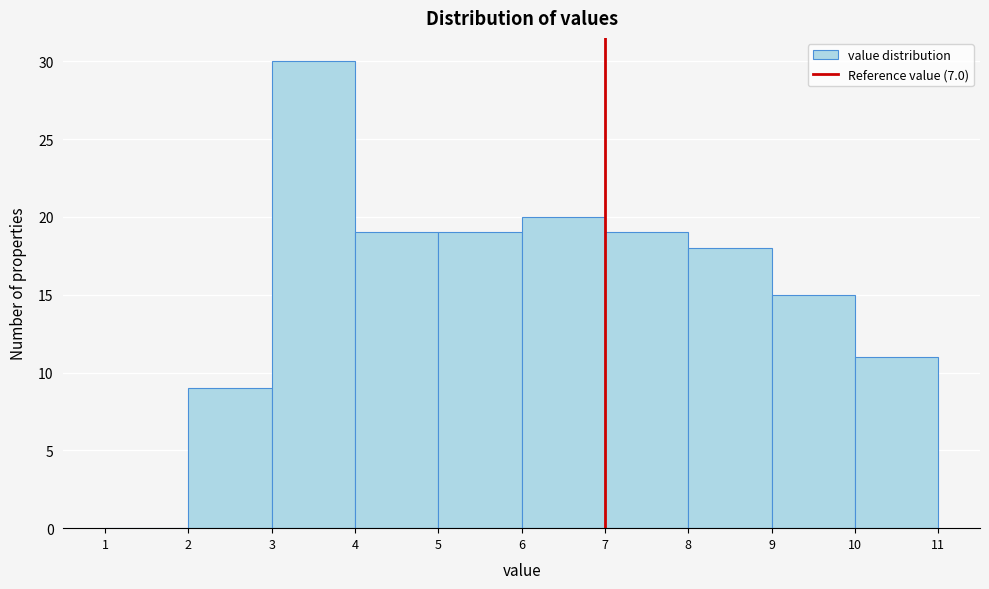

Reading left to right, transcribe this chart: for each bar, give the range it covers on the x-axis and its height. The values are not printed on the chart, so give them approximately, as read against the axis.

1 to 2: 0
2 to 3: 9
3 to 4: 30
4 to 5: 19
5 to 6: 19
6 to 7: 20
7 to 8: 19
8 to 9: 18
9 to 10: 15
10 to 11: 11